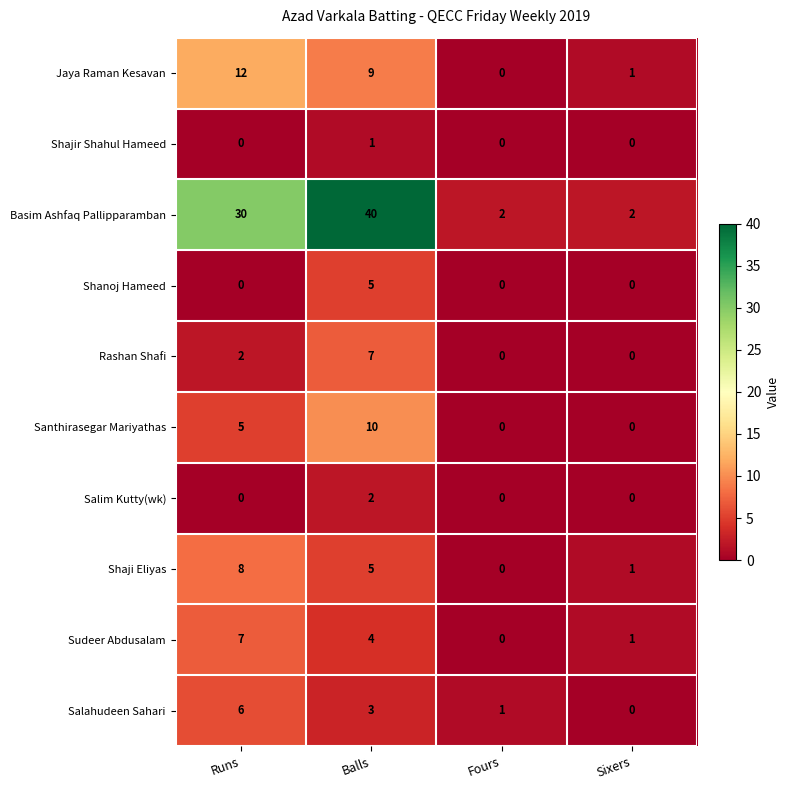

At which category is the sum across all series the highest?

Balls